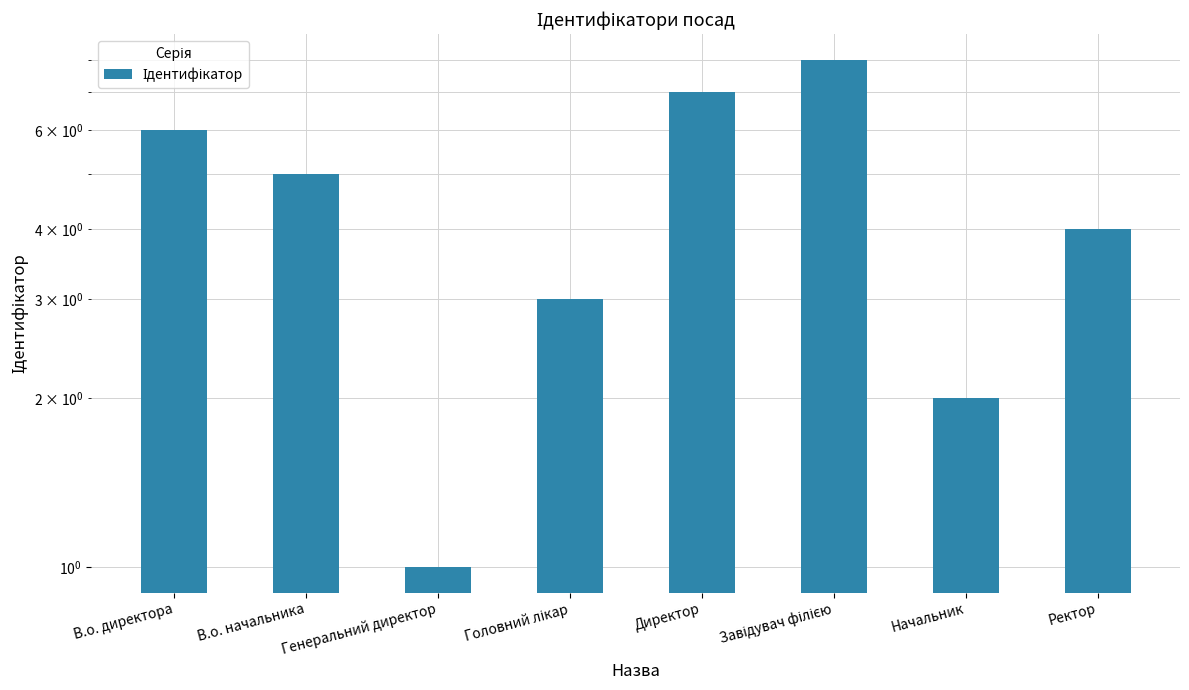

Are the bars horizontal?

No